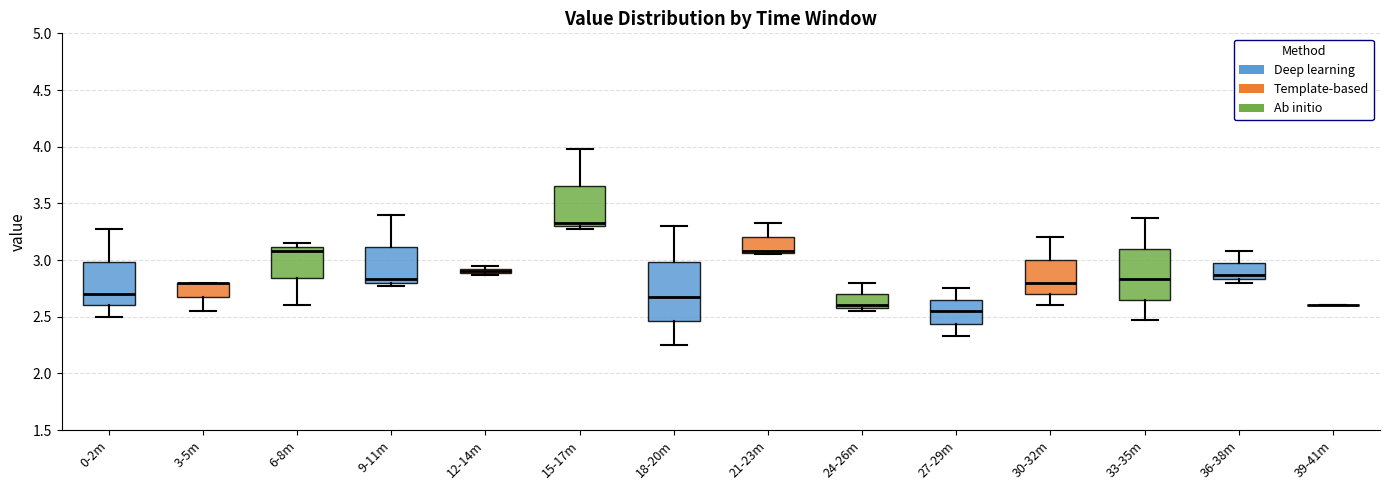

Which box is the tallest, from its lower edge to its upper edge?

18-20m